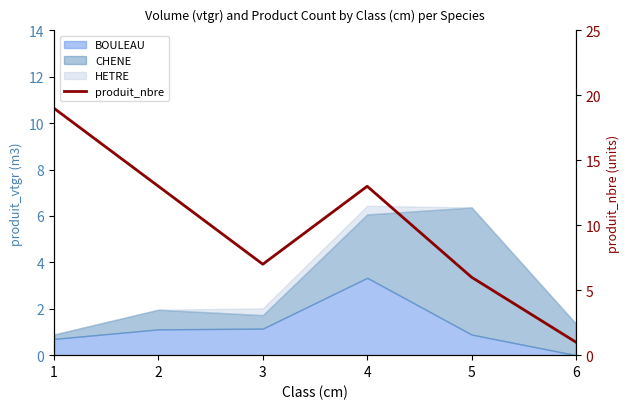

What is the value of the 3rd point from the left?

7